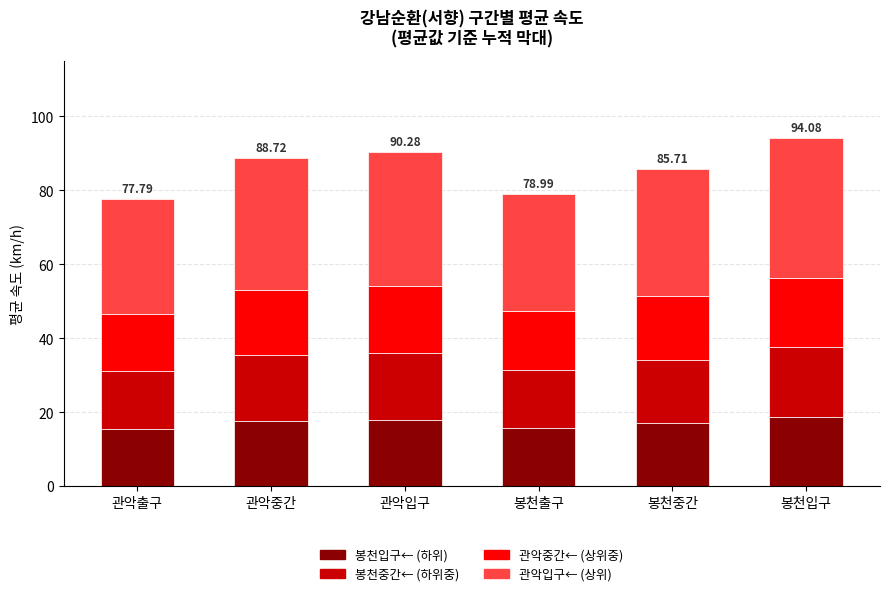

What is the average value of the 봉천입구← (하위) series?

17.2